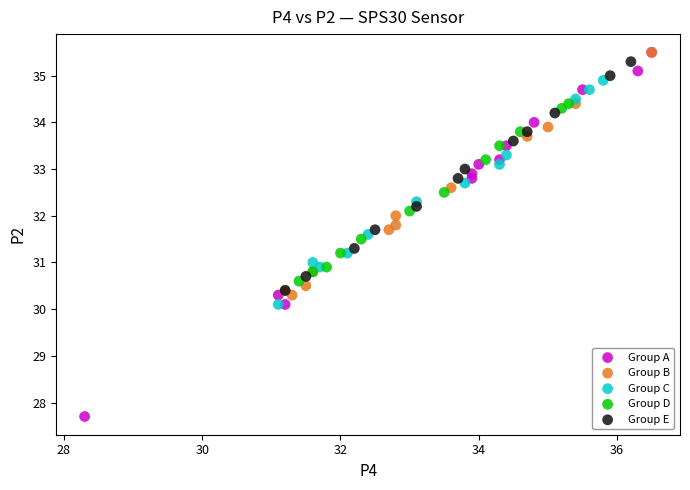

Which series has the largest Y range (max minus min)?

Group A